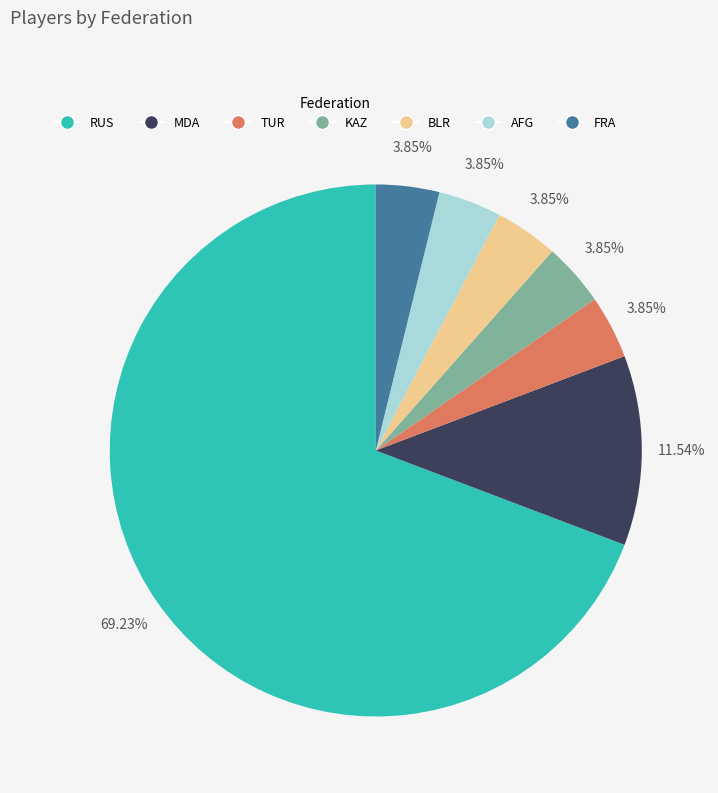

What is the majority slice?

RUS